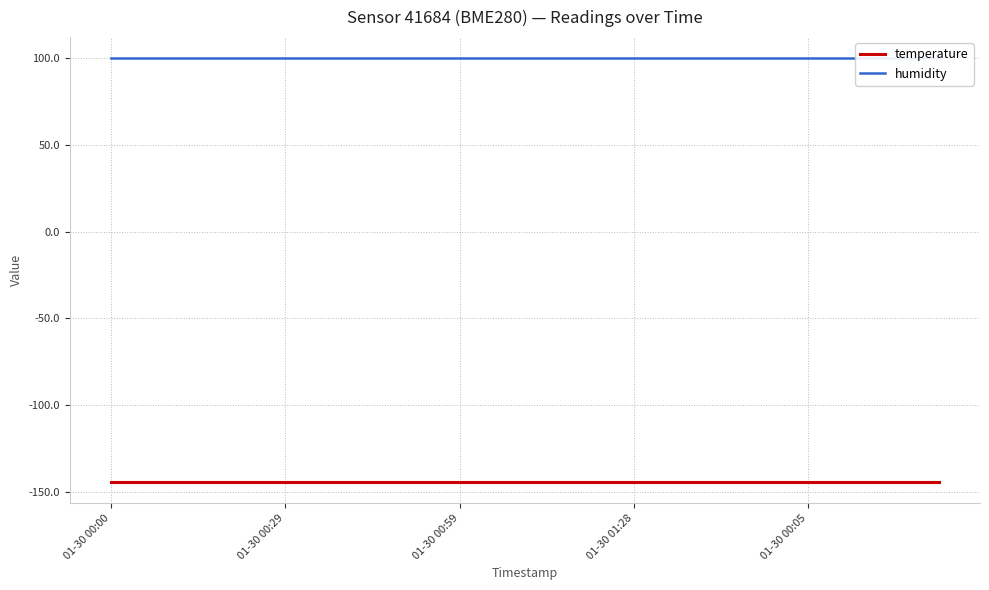

At which label does humidity reach its minimum?

01-30 00:00